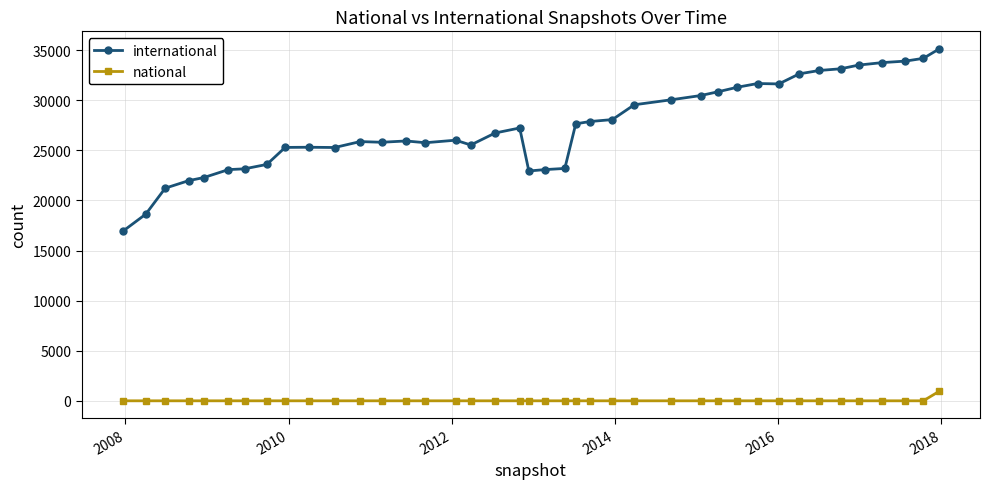

What is the difference between the second highest and second lowest values in the international series?

15549